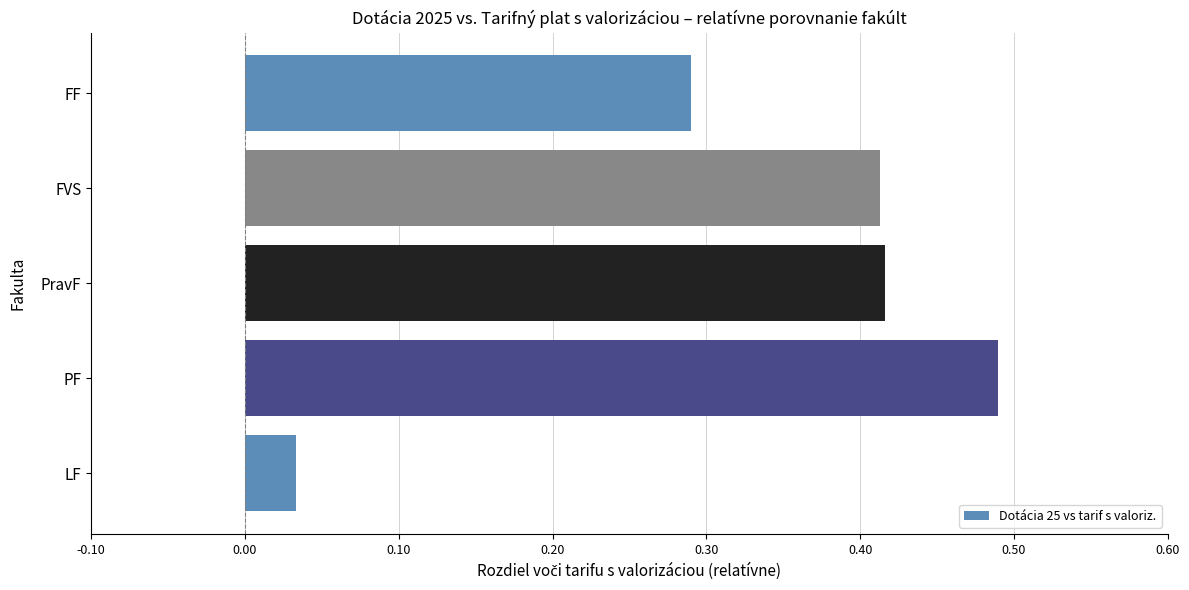

True or false: the data shows 0.1 at FF.

False